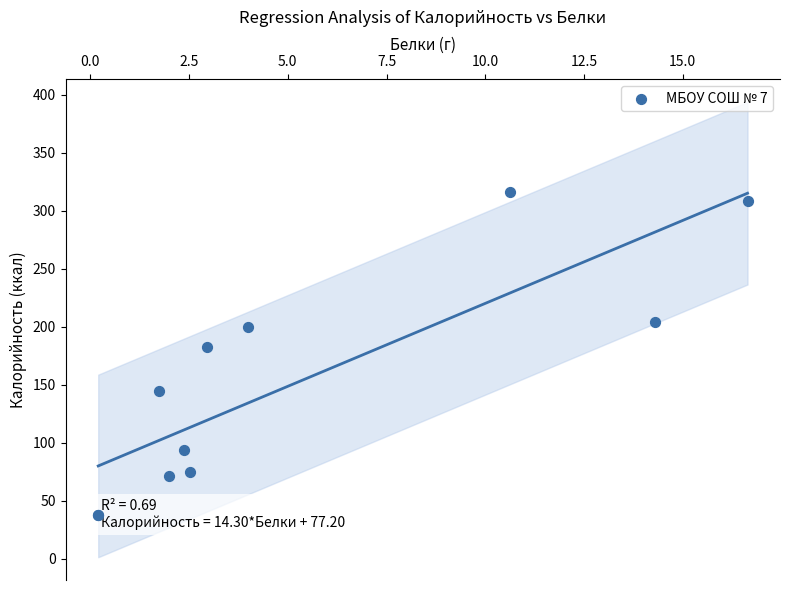

What Y value in the scatter plot is closest to 177?

183.0